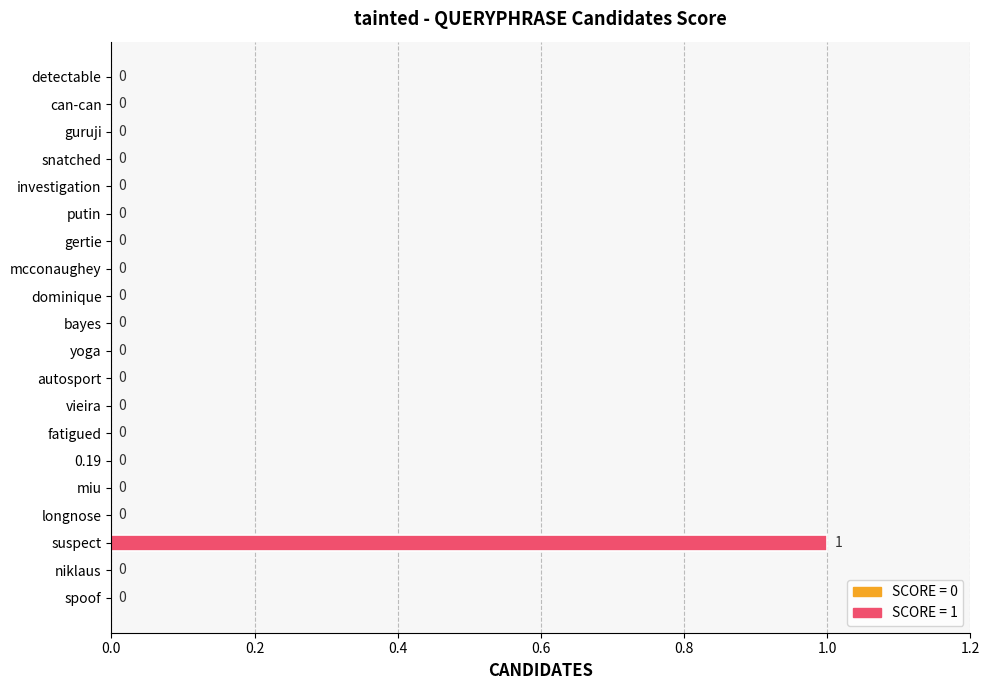

Reading top to bottom, extract all data points from this chart.

detectable=0	can-can=0	guruji=0	snatched=0	investigation=0	putin=0	gertie=0	mcconaughey=0	dominique=0	bayes=0	yoga=0	autosport=0	vieira=0	fatigued=0	0.19=0	miu=0	longnose=0	suspect=1	niklaus=0	spoof=0